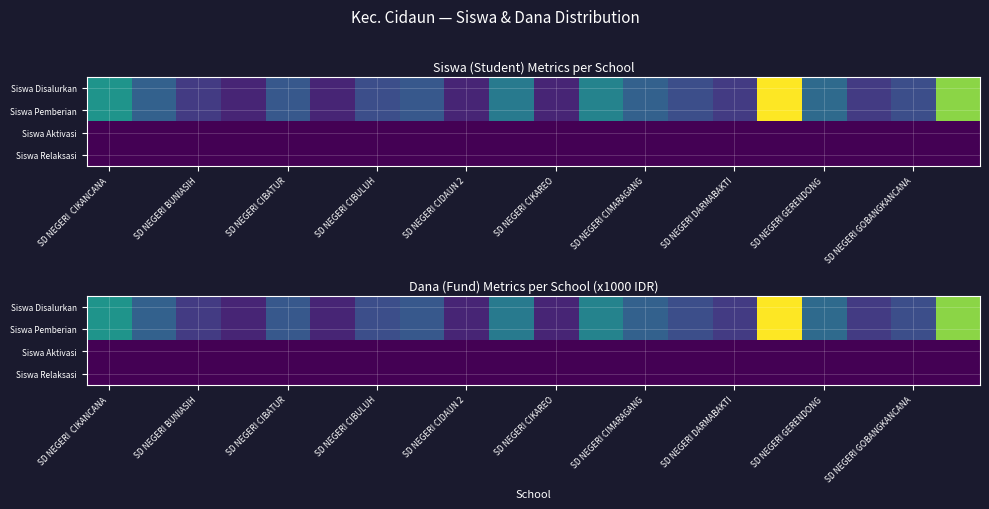

Where is Siswa Disalurkan nearest to the value 3600?

SD NEGERI CIKANCANA